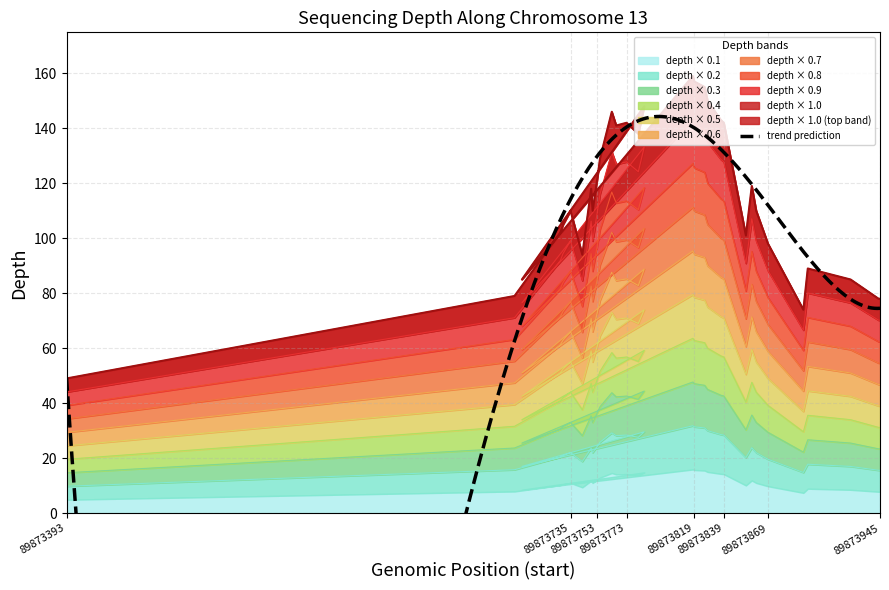

How many lines are shown in the chart?

1